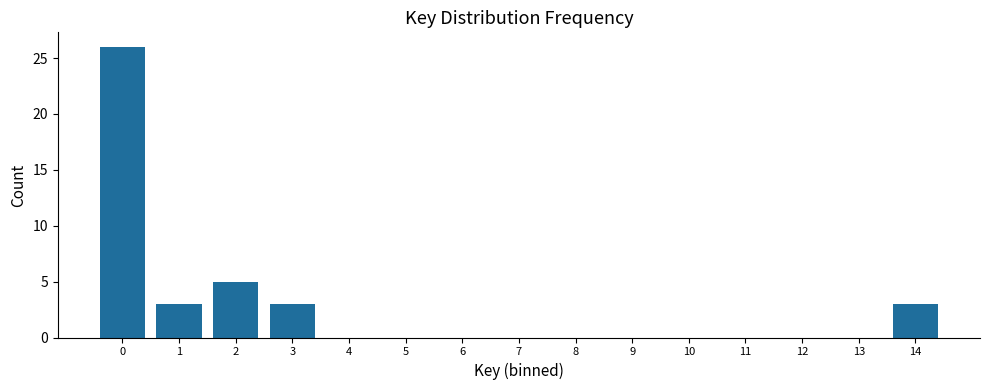

Reading left to right, transcribe all the data shown in this chart.

0=26	1=3	2=5	3=3	4=0	5=0	6=0	7=0	8=0	9=0	10=0	11=0	12=0	13=0	14=3